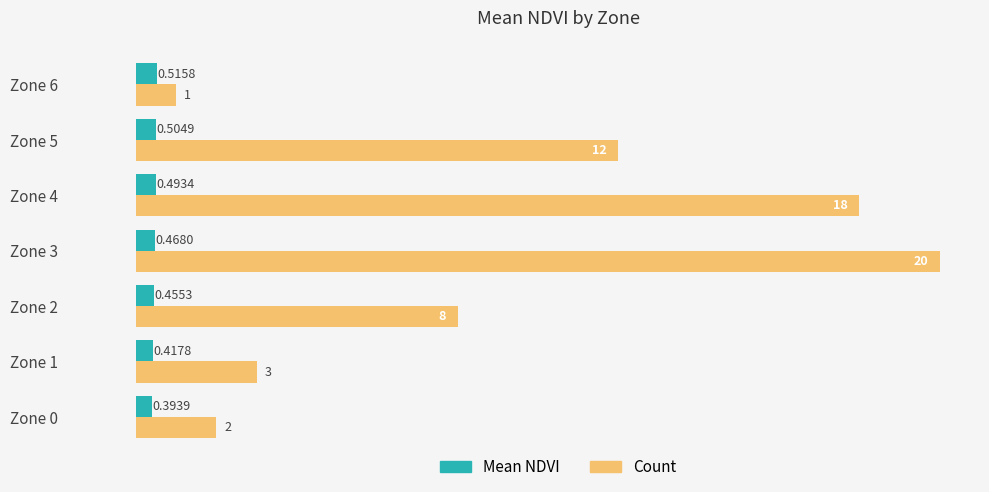

What is the average value of the Count series?

9.1